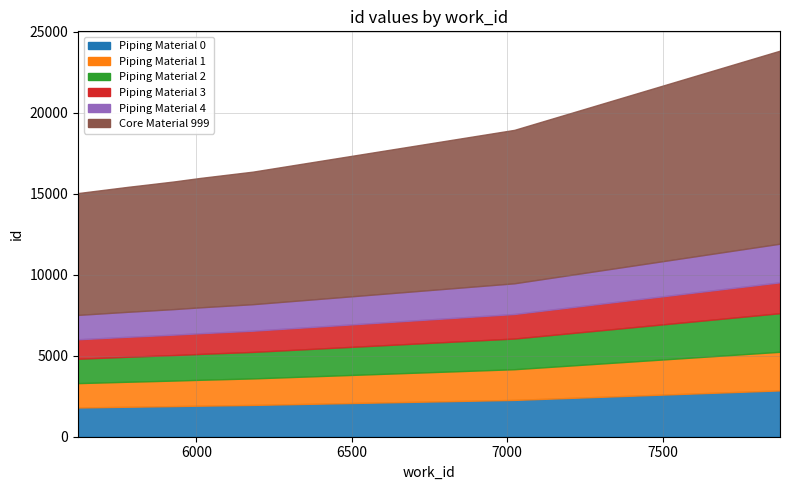

At which label does work_id first exceed 5930?

6013